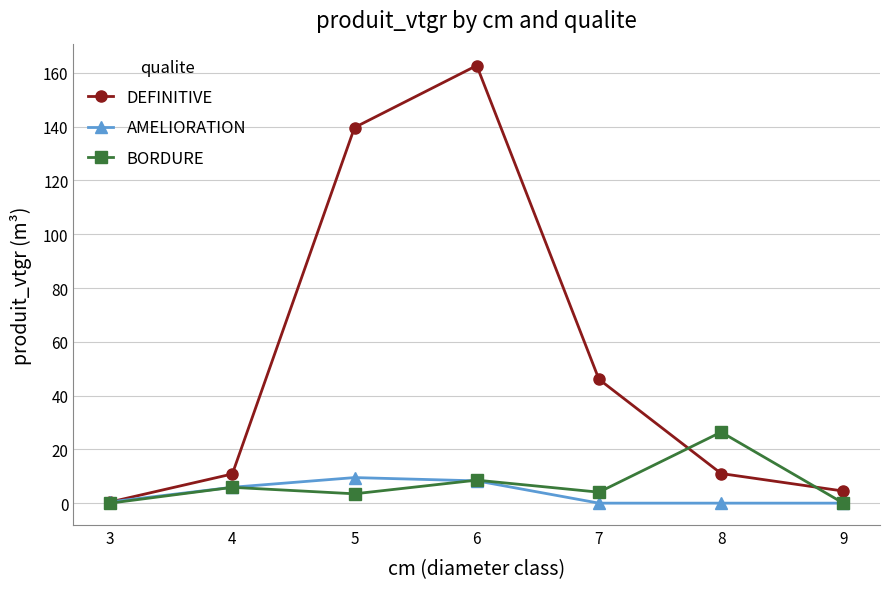

Does the chart display data point markers on the line(s)?

Yes